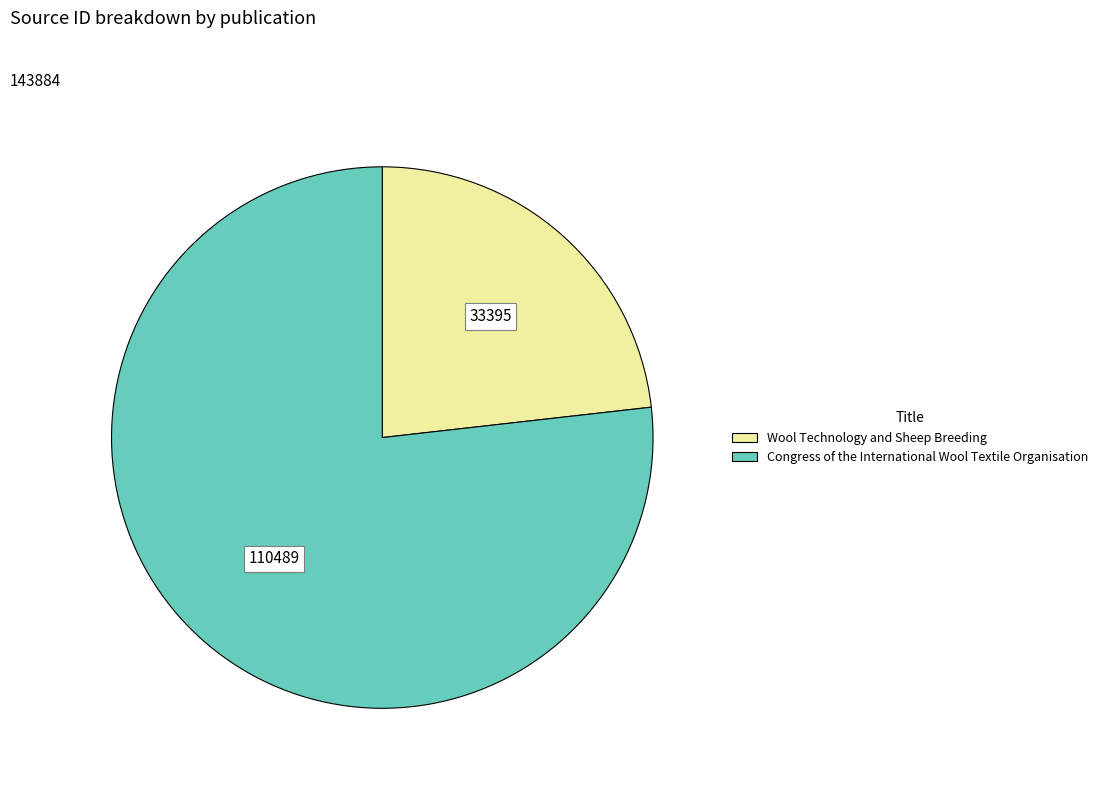

Count the number of slices in the pie.

2